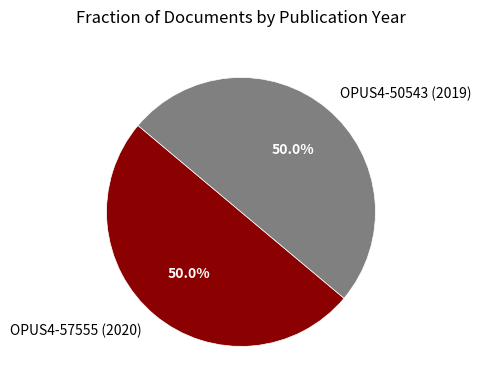

What is the ratio of the value at OPUS4-57555 (2020) to the value at OPUS4-50543 (2019)?

1.0